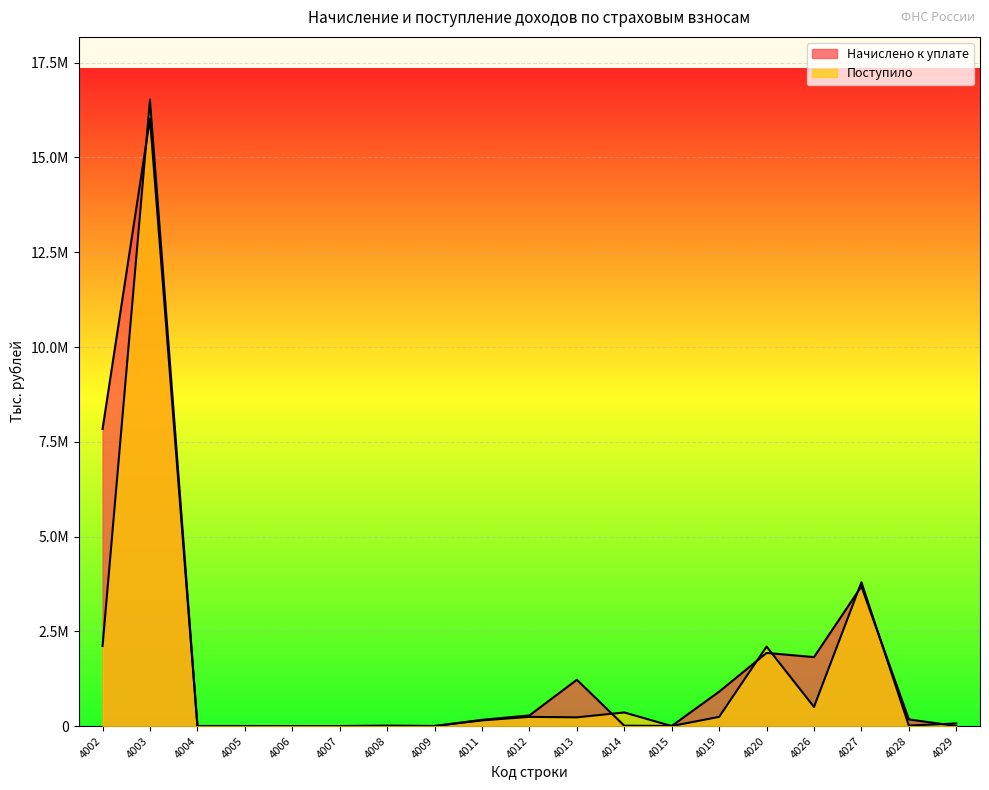

Does the chart display data point markers on the line(s)?

No